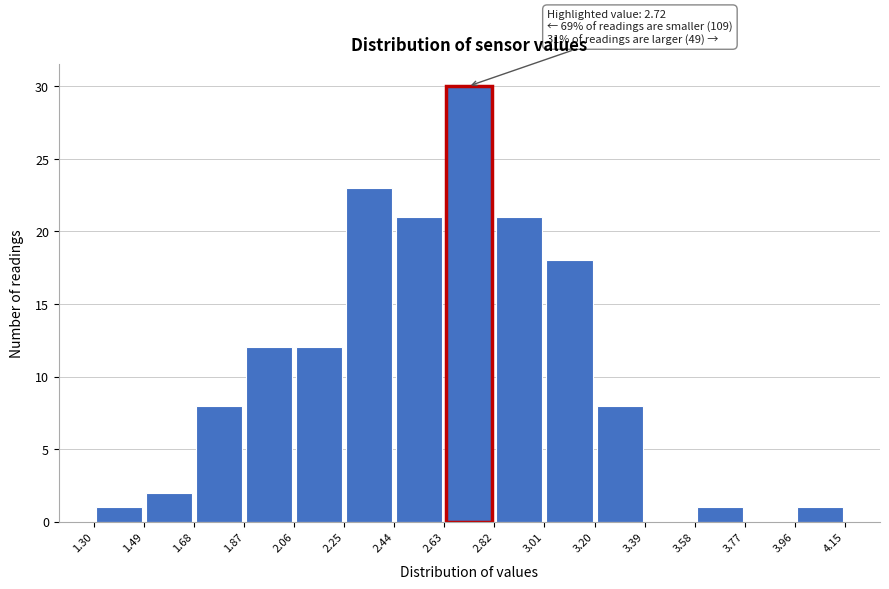

Which range on the x-axis has the tallest bar?

2.63 to 2.82